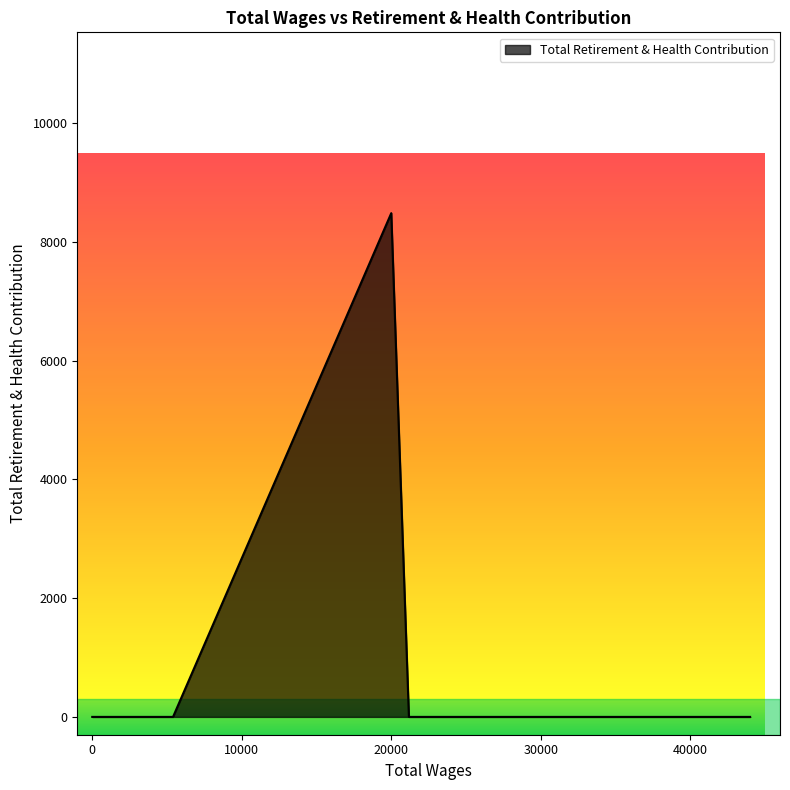

How many positive values are there?

1